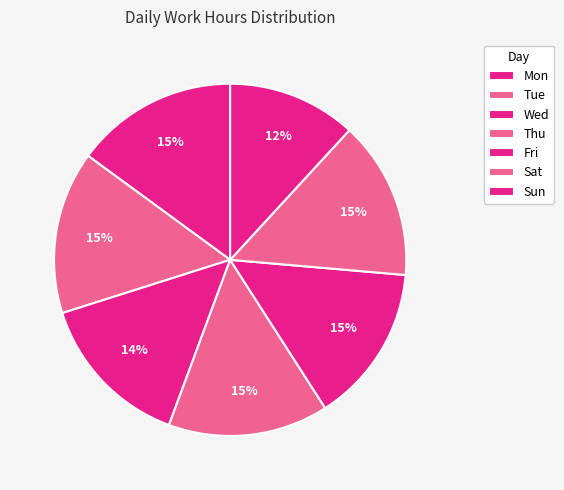

How many slices are in this pie chart?

7